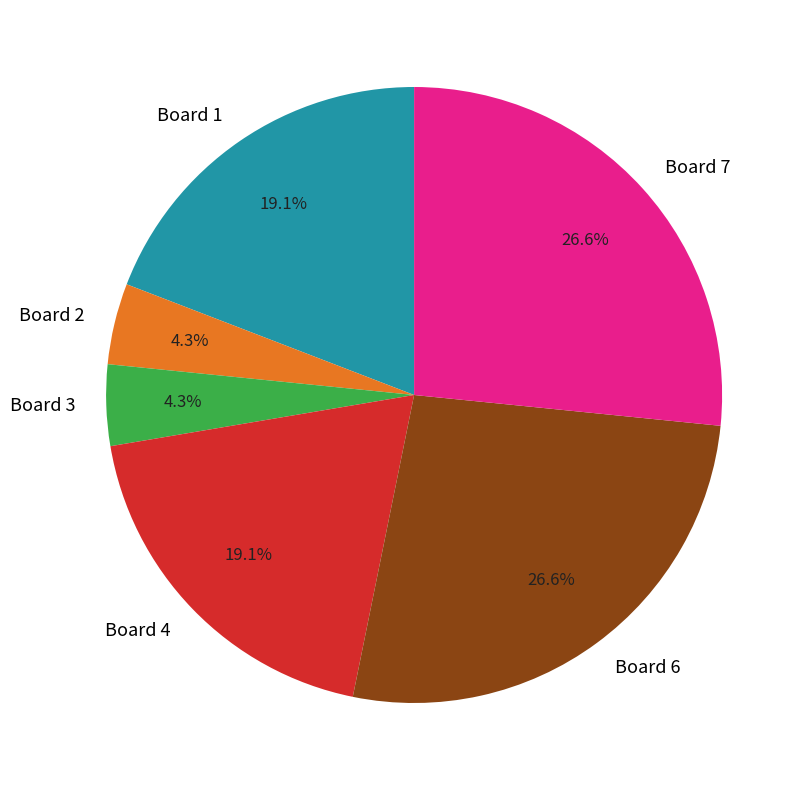

Is it true that Board 4 is 19% of the pie?

True